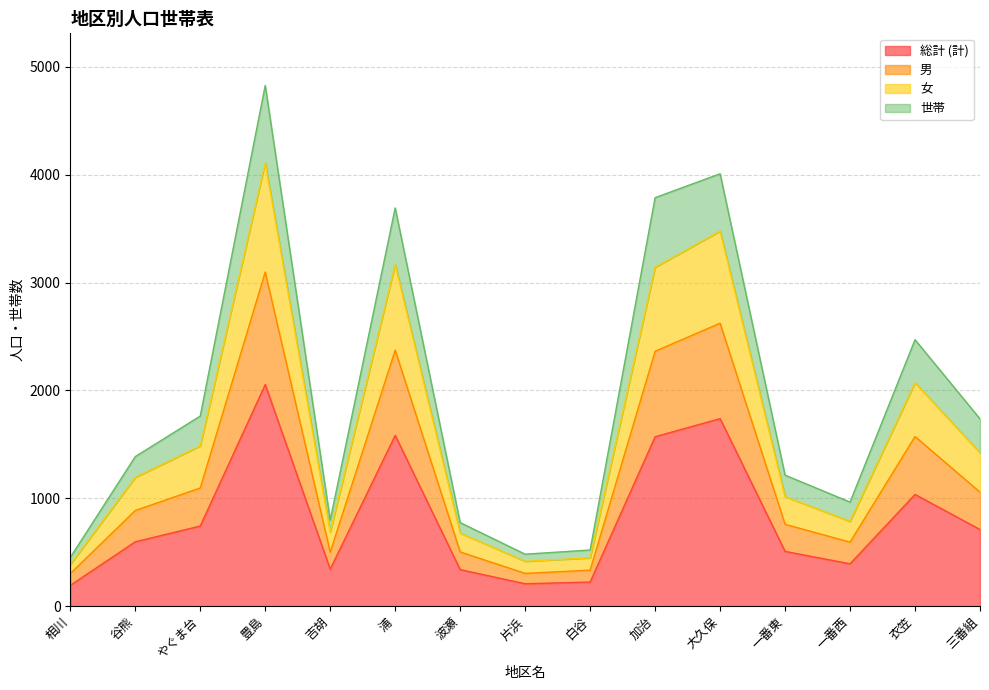

True or false: 男 and 女 cross at least once.

False